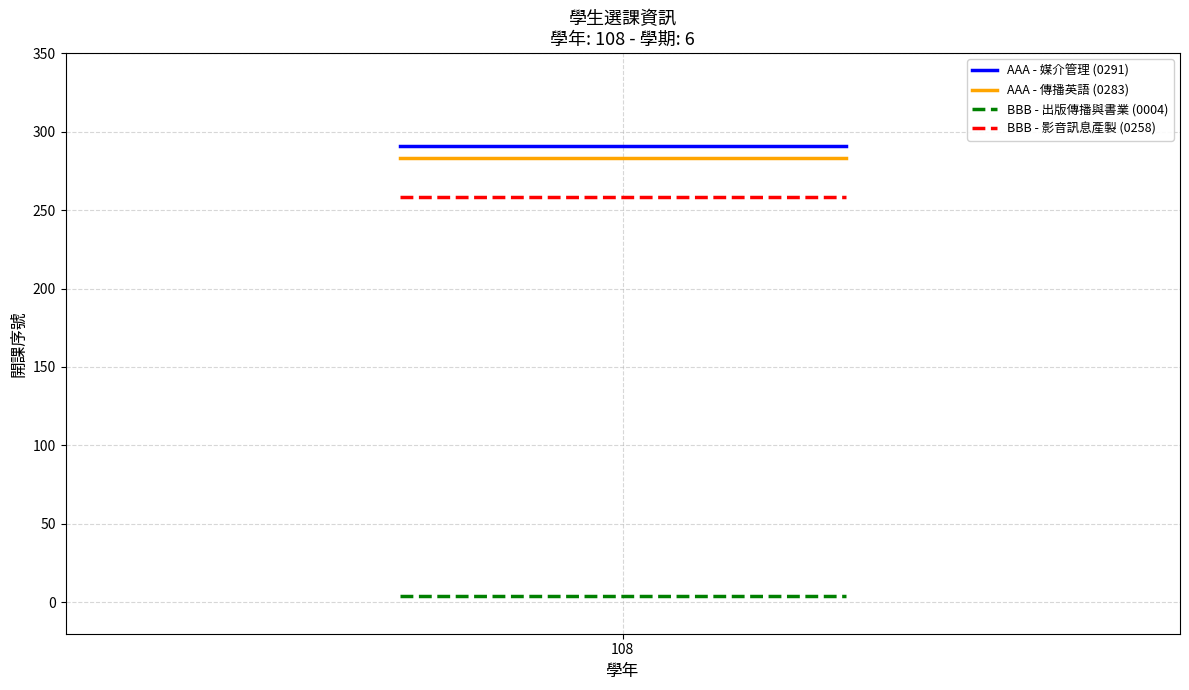

True or false: BBB - 影音訊息產製 (0258) has a value of 258 at 108.

True